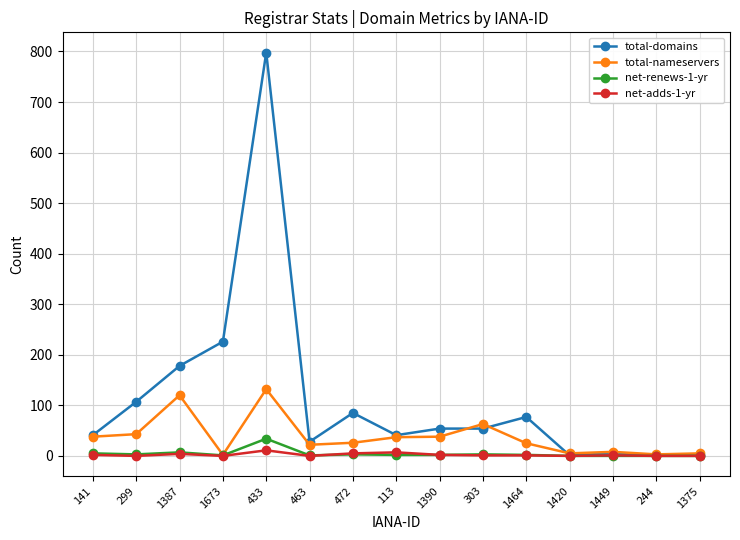

At which category does total-domains reach its first local peak?

433